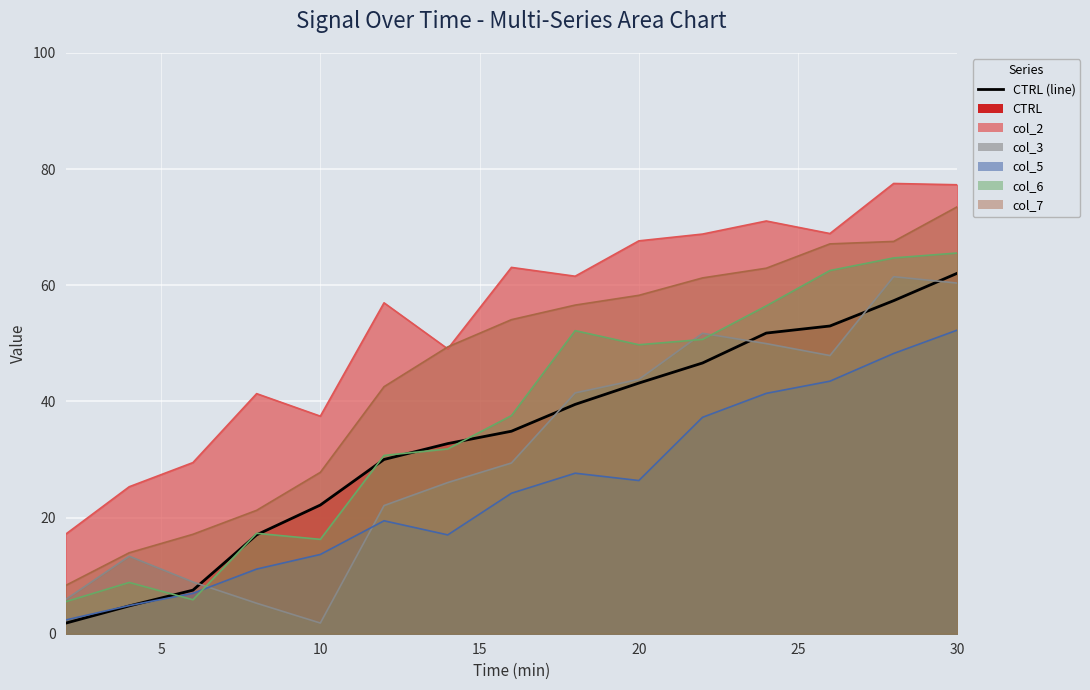

At which category is the sum across all series the highest?

30